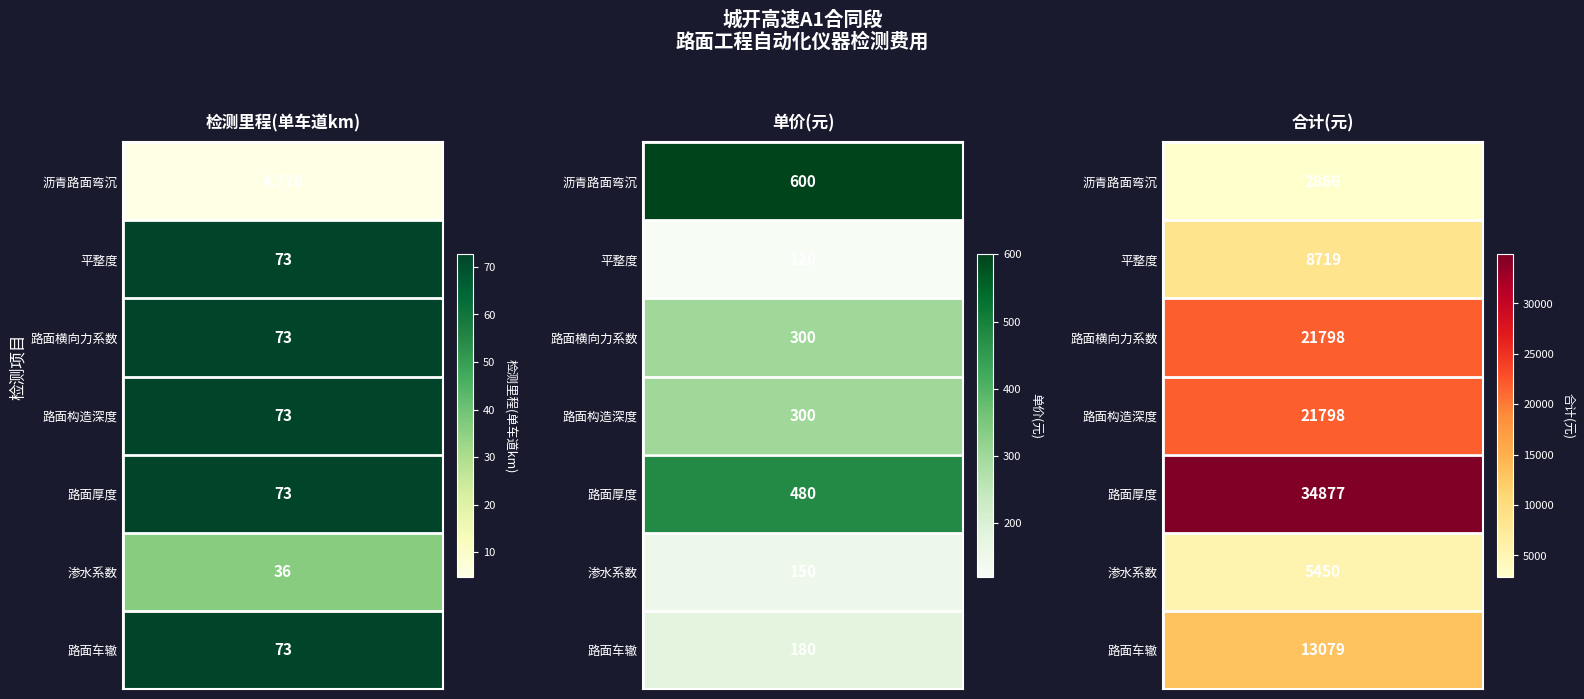

Rank the series at 平整度 from highest to lowest value.

沥青路面弯沉, 路面厚度, 路面横向力系数, 路面构造深度, 路面车辙, 渗水系数, 平整度